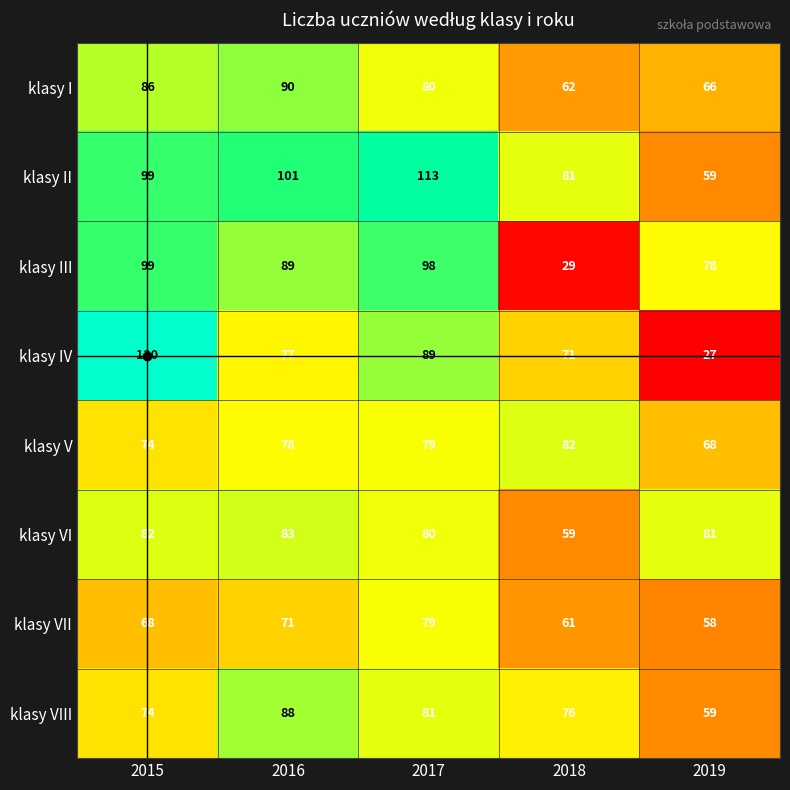

Which series has the largest range (max minus min)?

klasy IV